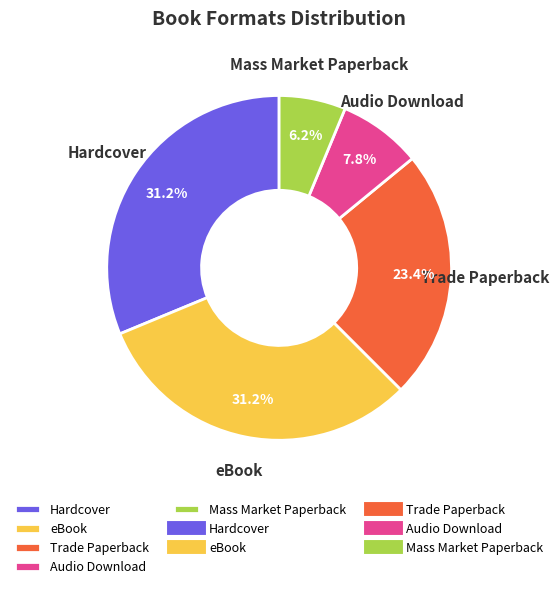

Does Mass Market Paperback account for over 50% of the chart?

No